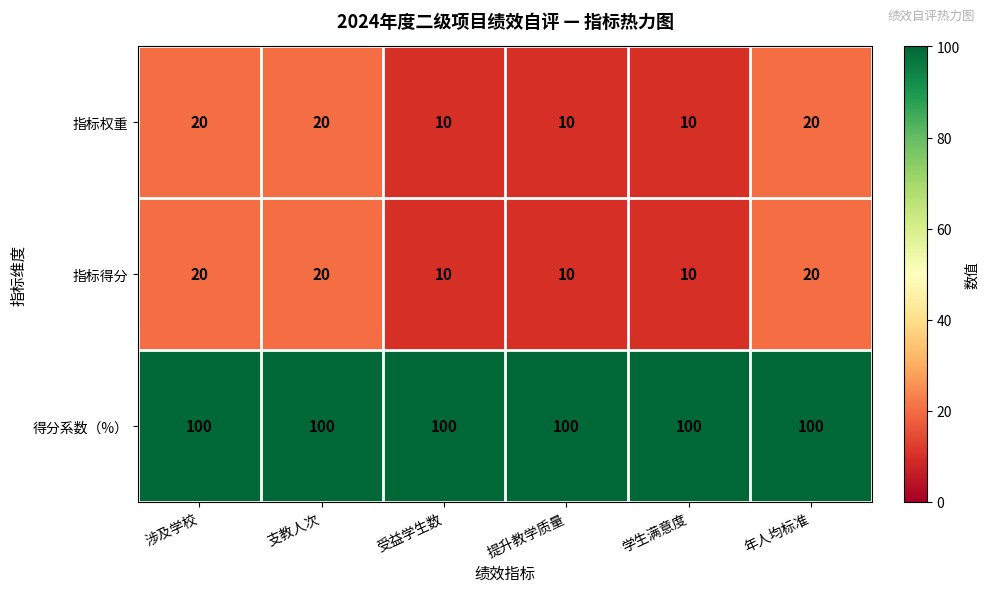

What is the average value of the 得分系数（%） series?

100